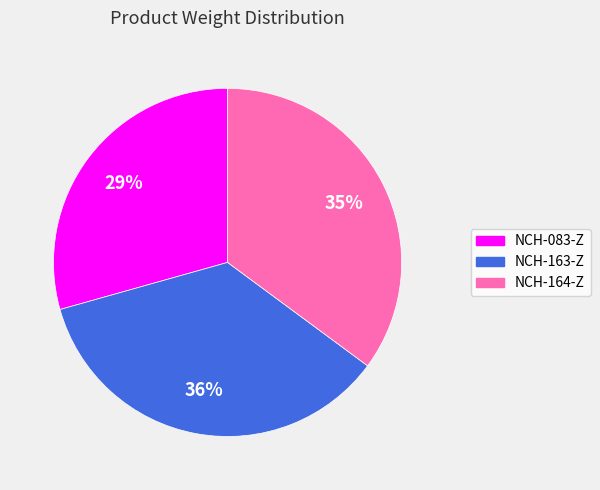

True or false: NCH-164-Z accounts for 35% of the total.

True